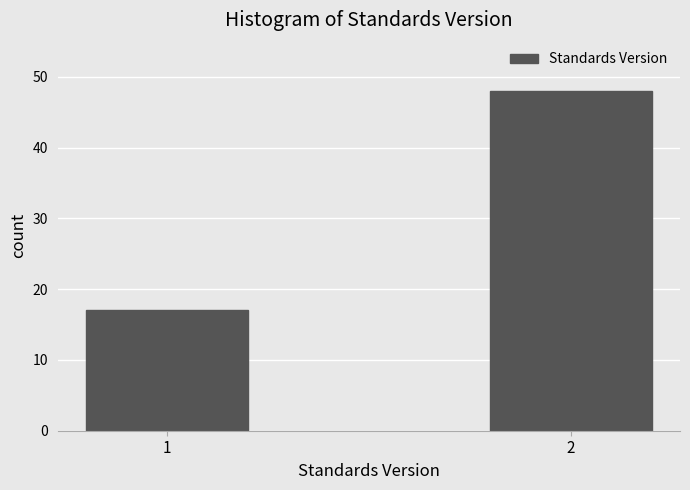

Reading left to right, transcribe all the data shown in this chart.

1=17	2=48